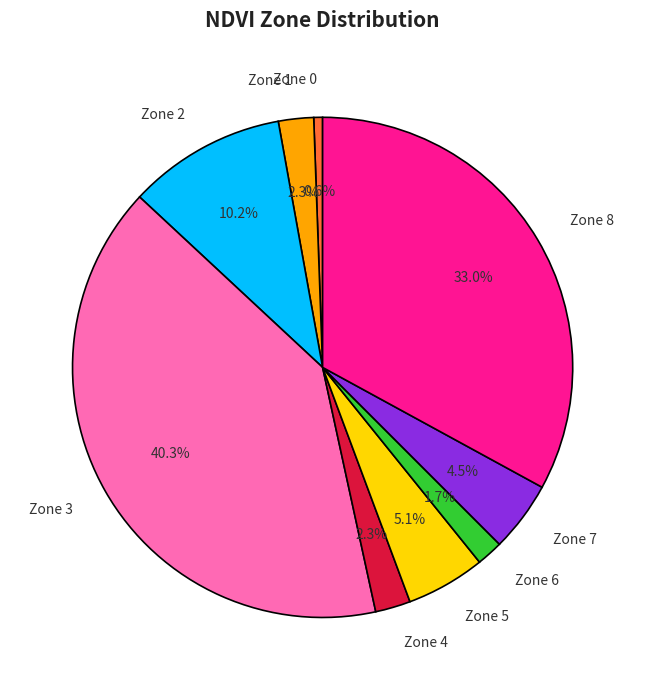

To the nearest percent, what is the combined percentage of Zone 1 and Zone 5?

7%